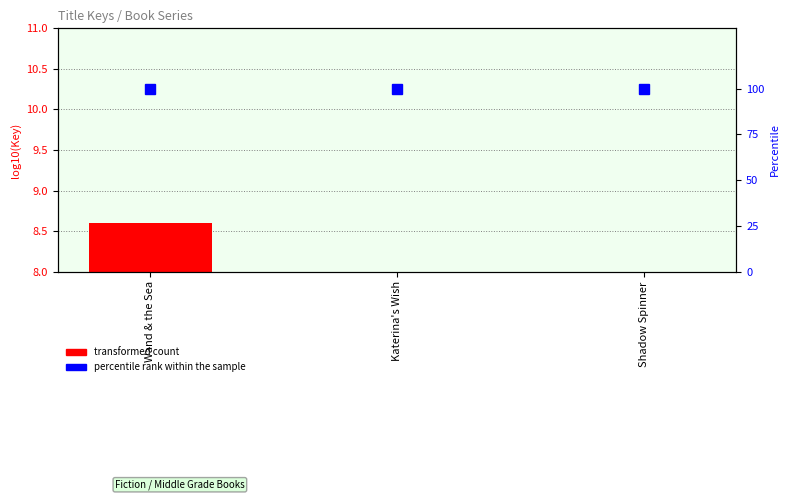

Reading left to right, what are all the values shown in this chart?

transformed count: 8.6	7.9	6.1
percentile rank within the sample: 100.0	100.0	100.0